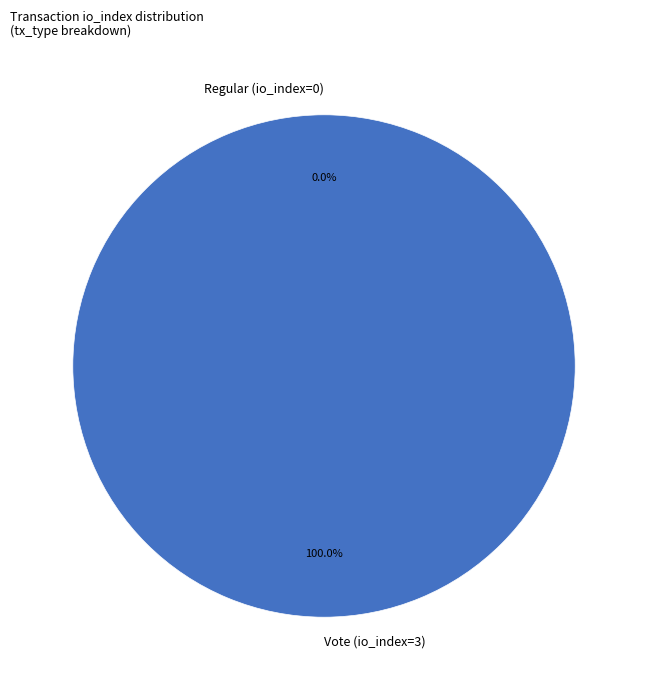

True or false: Regular (io_index=0) accounts for 0% of the total.

True